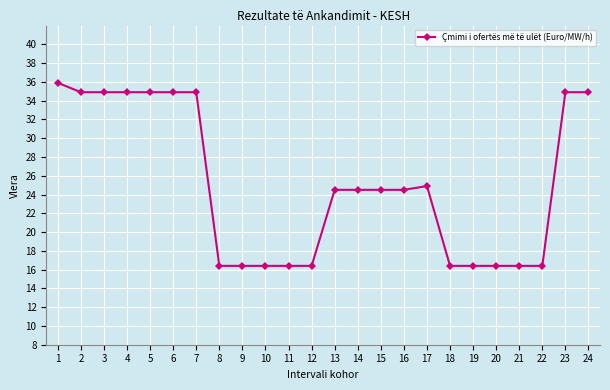

Reading right to left, transcribe all the data shown in this chart.

34.9	34.9	16.4	16.4	16.4	16.4	16.4	24.9	24.5	24.5	24.5	24.5	16.4	16.4	16.4	16.4	16.4	34.9	34.9	34.9	34.9	34.9	34.9	35.9